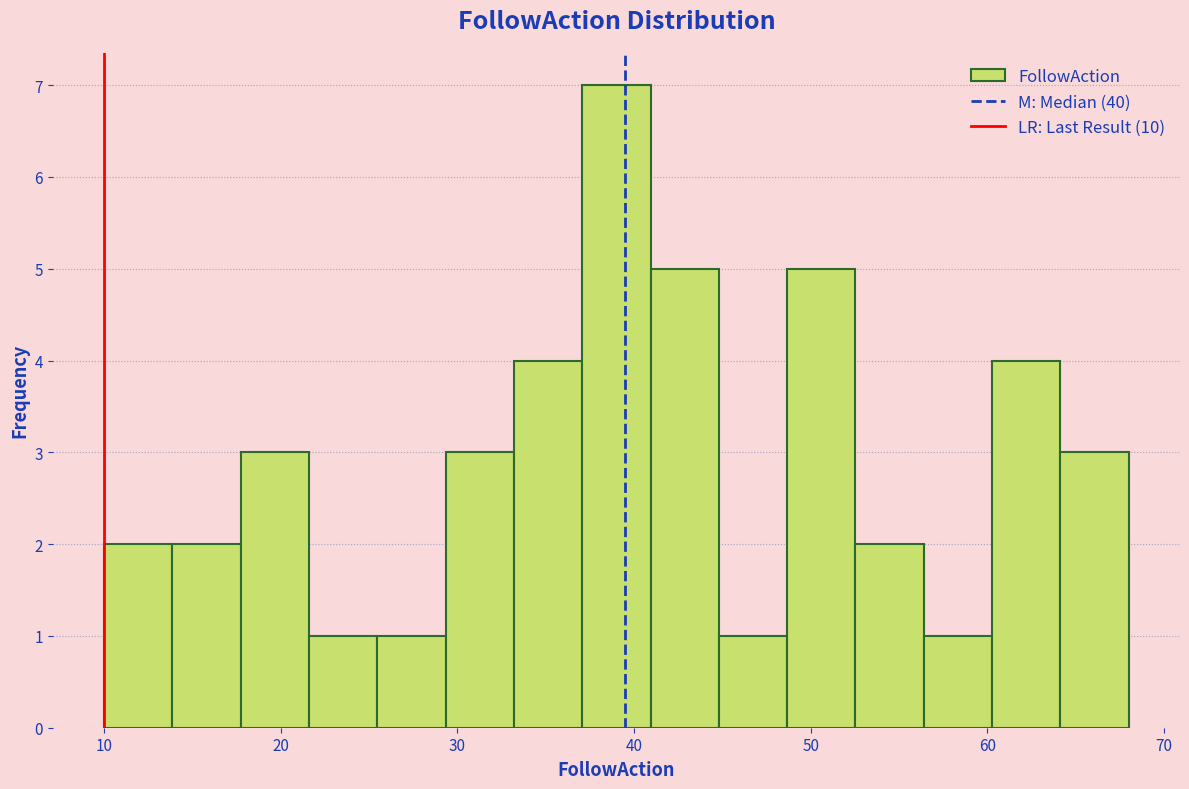

Read against the x-axis, roughly where is the centre of the tallest bar?

39